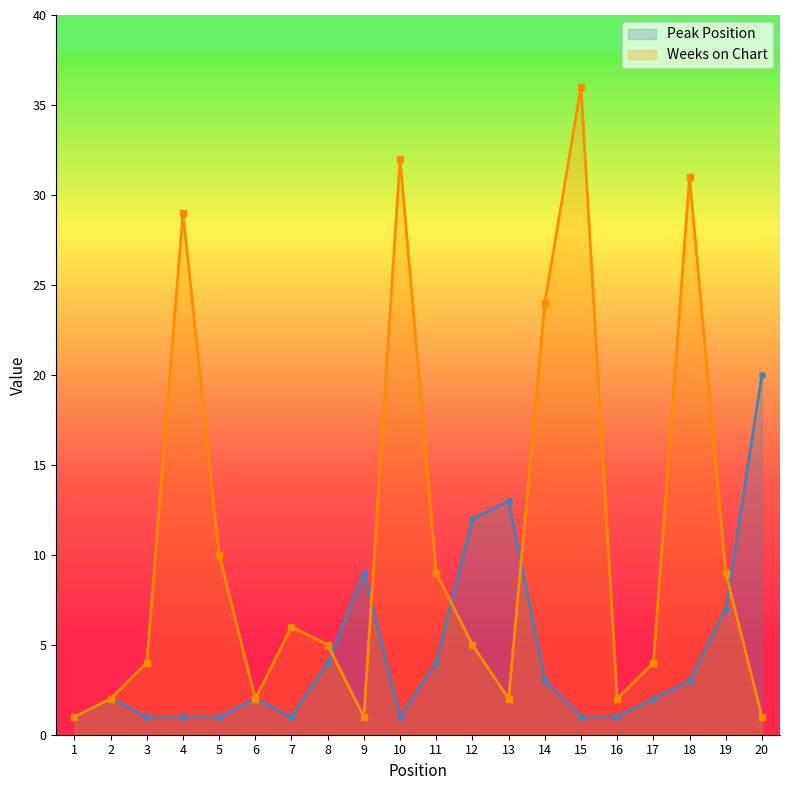

What is the difference between the second highest and second lowest values in the Weeks on Chart series?

31